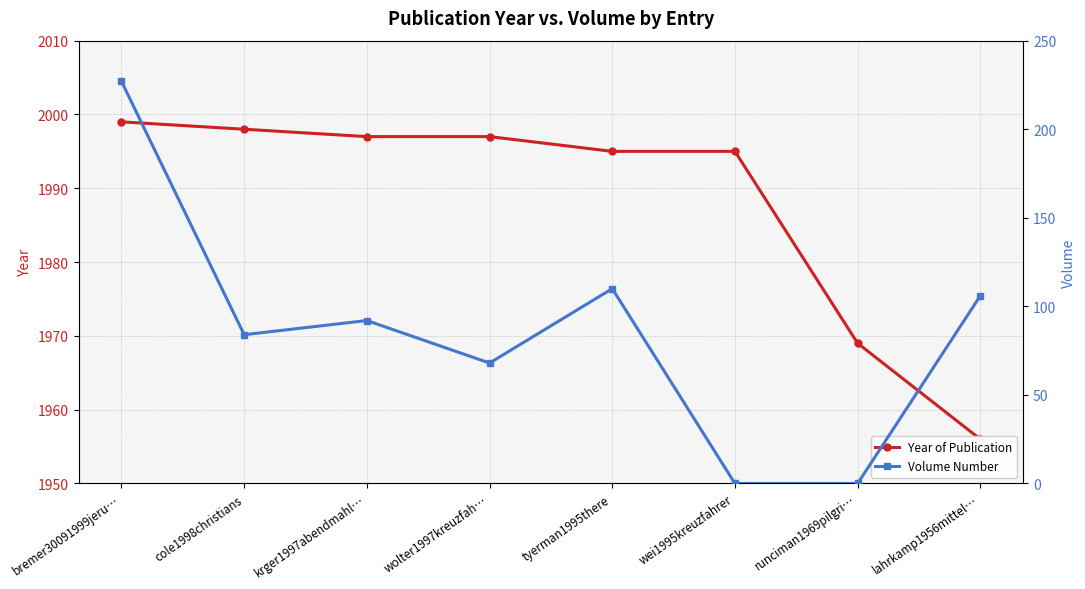

At how many categories does at least one series exceed 927?

8